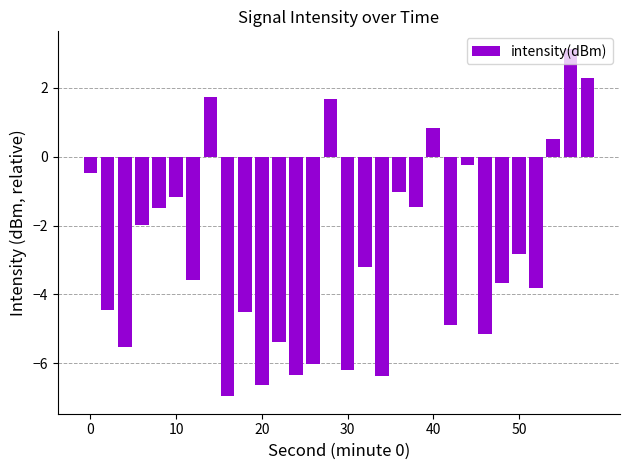

What is the value of the 1st bar from the left?

-0.5